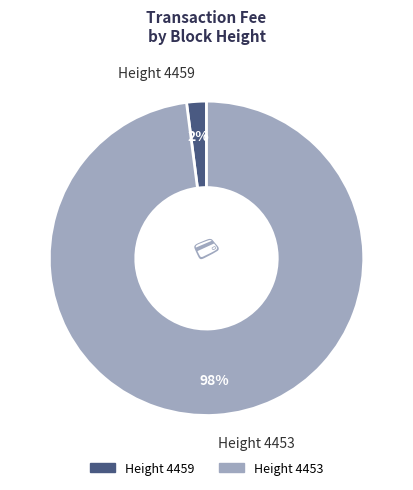

To the nearest percent, what is the difference between the largest and smallest slice percentages?

96%